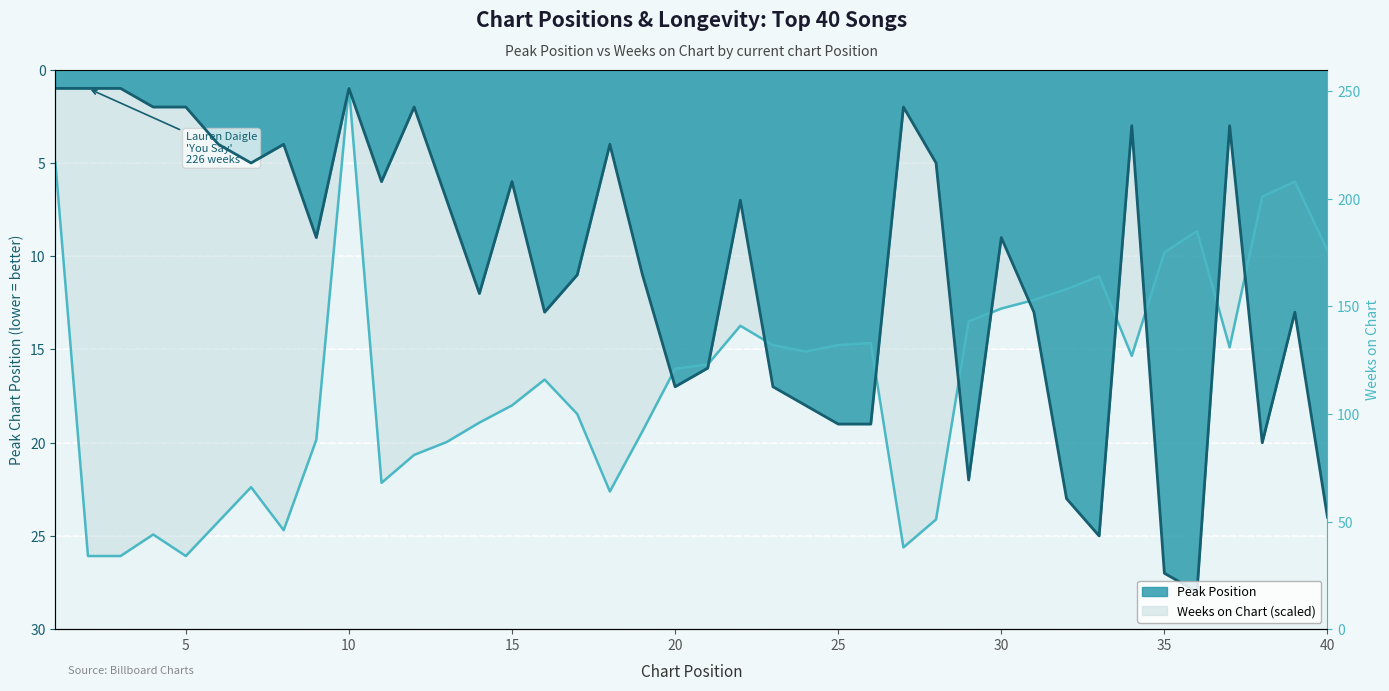

After their last crossing, which series has the higher values: Weeks on Chart or Peak Position?

Peak Position